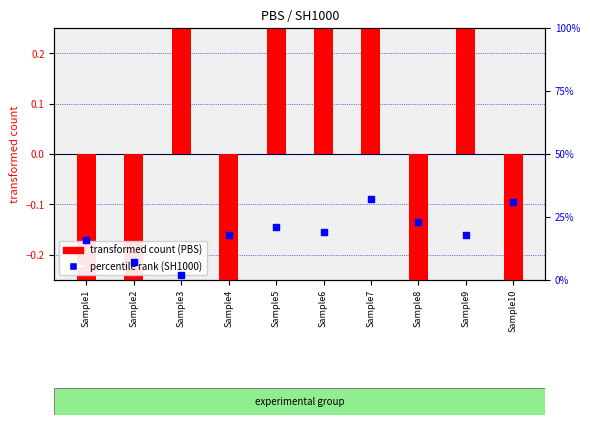

Which series has the widest spread of Y values?

transformed count (PBS)